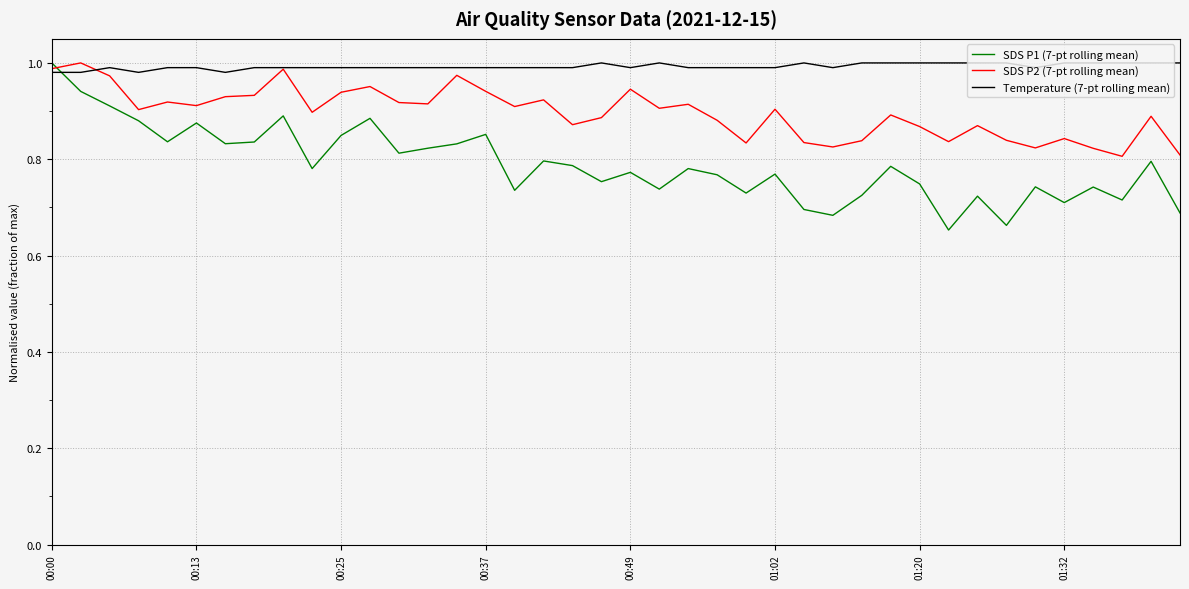

After their last crossing, which series has the higher values: SDS P2 (7-pt rolling mean) or Temperature (7-pt rolling mean)?

Temperature (7-pt rolling mean)